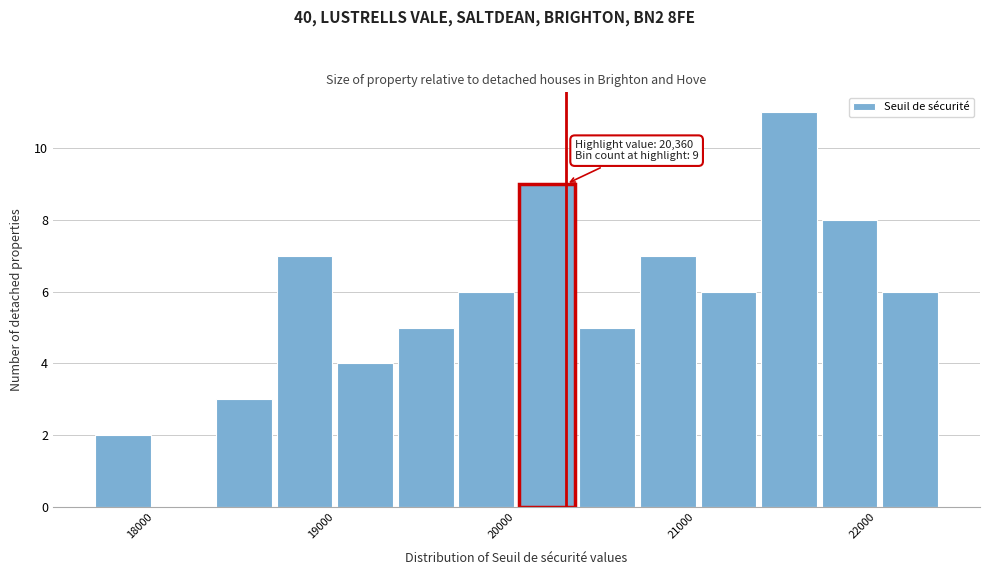

Around what value on the x-axis is the tallest bar? Give the approximate position of its centre, as read against the axis.

21600